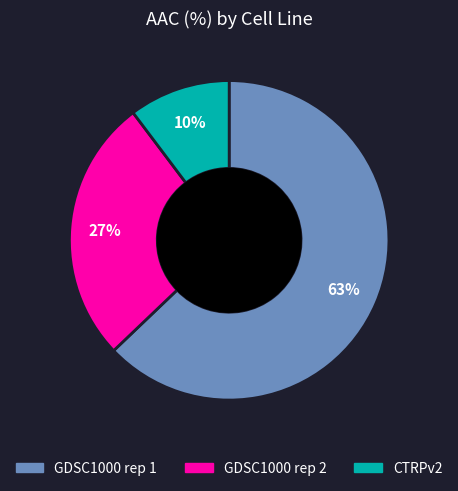

Do GDSC1000 rep 1 and CTRPv2 together represent more than half of the pie?

Yes